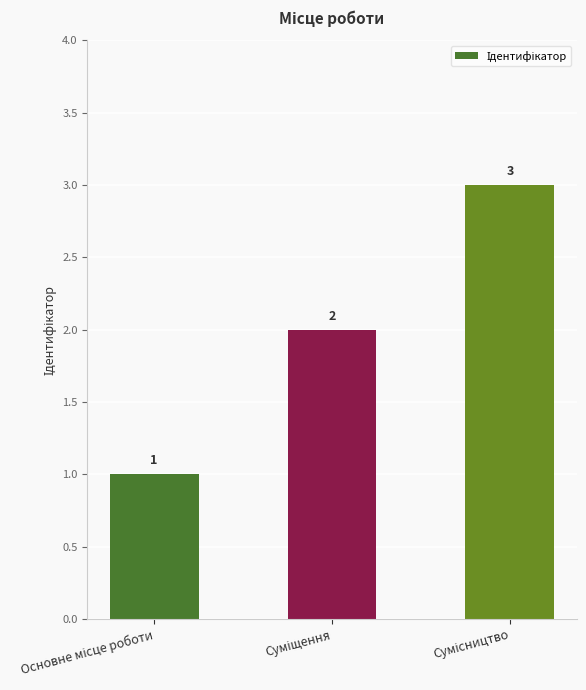

What is the greatest value displayed?

3